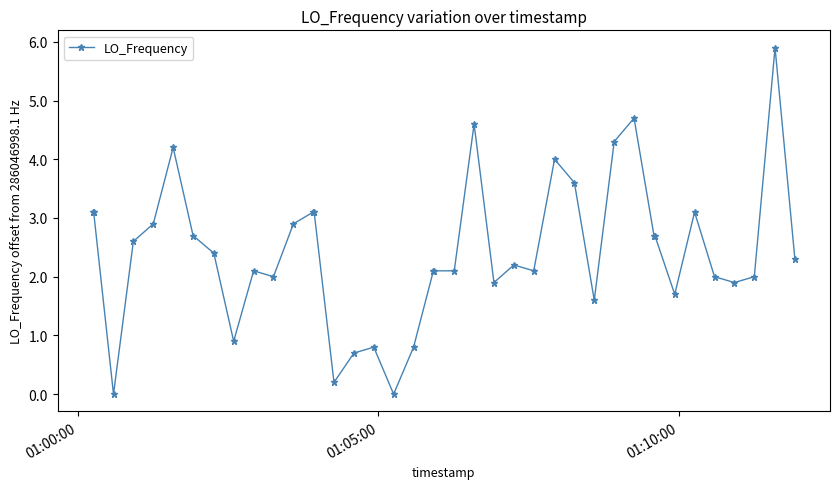

What is the maximum value shown in the chart?

5.9